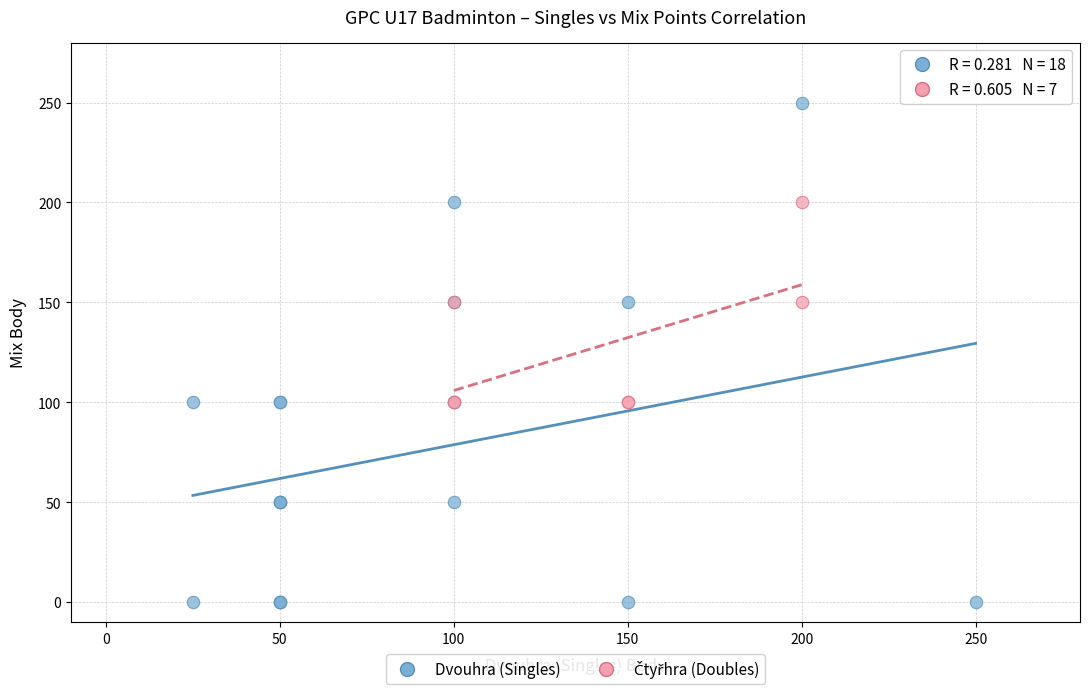

Which series contains the lowest Y value?

Dvouhra (Singles)